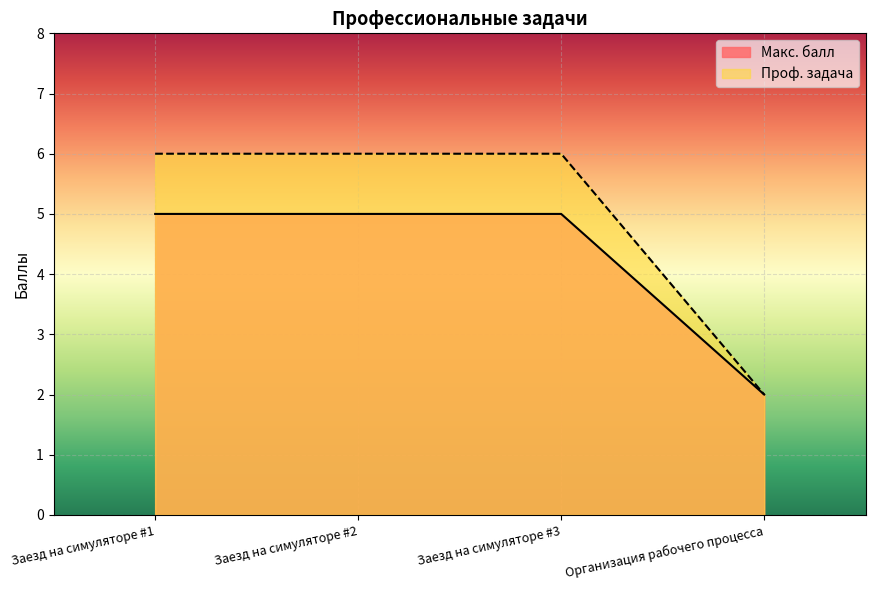

True or false: Проф. задача and Макс. балл intersect in this chart.

False